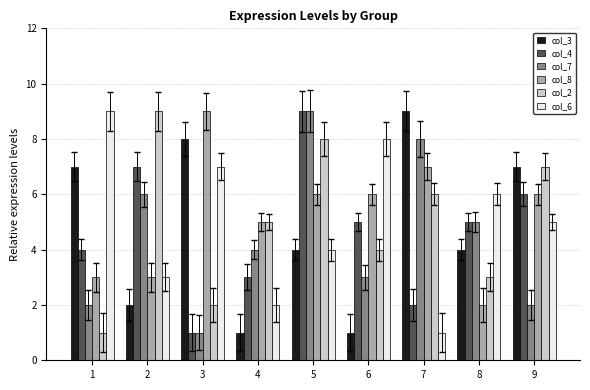

What is the maximum value shown in the chart?

9